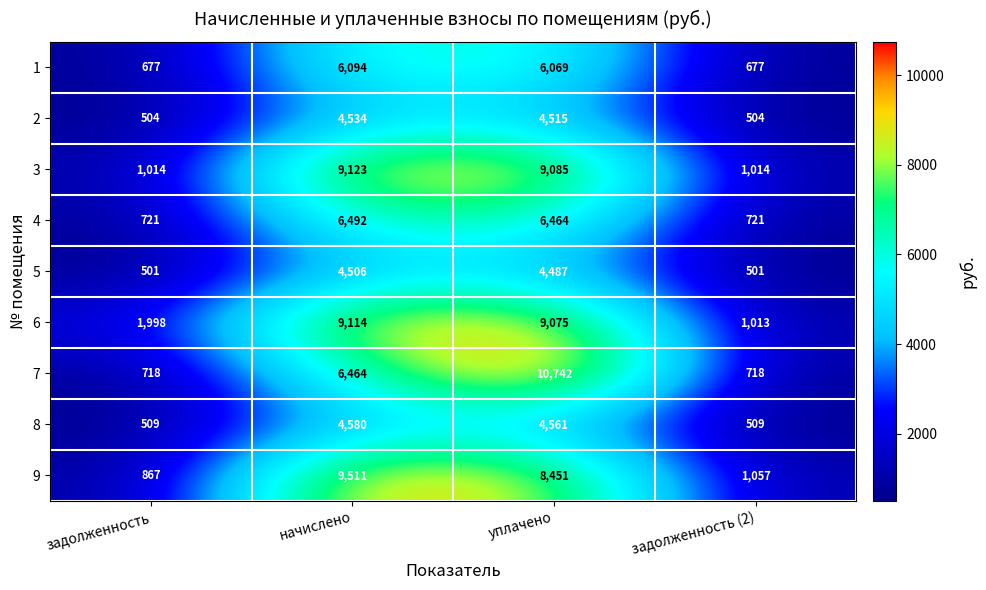

Which series has the largest total across all categories?

6